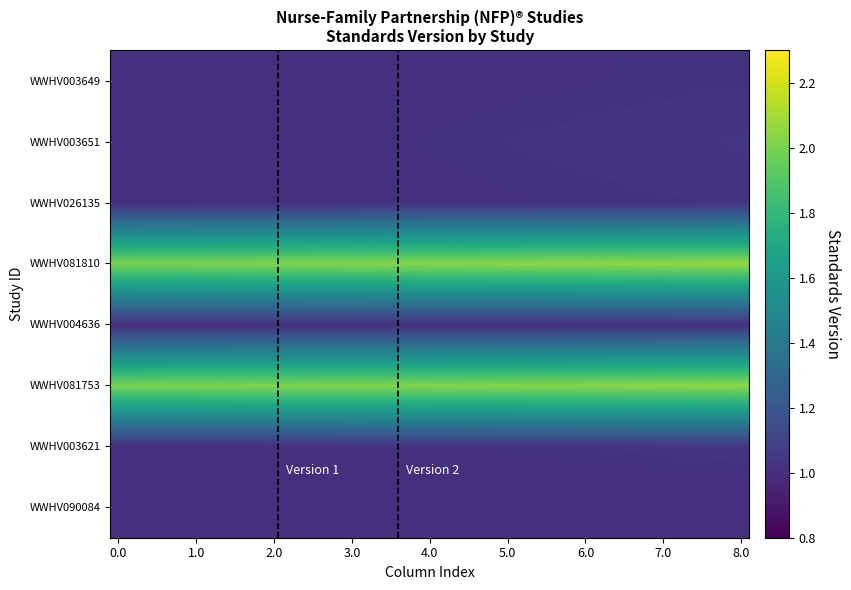

How many data points does each series have?

40